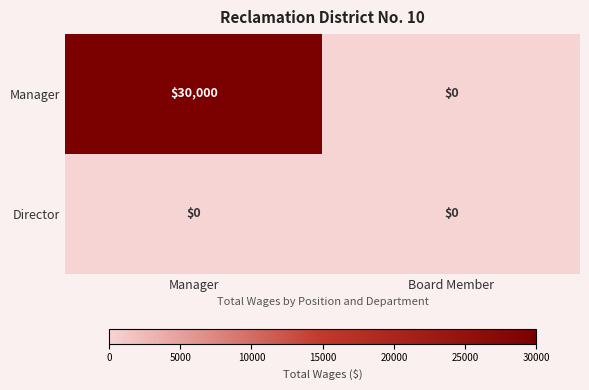

List the series in order of their overall mean, highest first.

Manager, Director